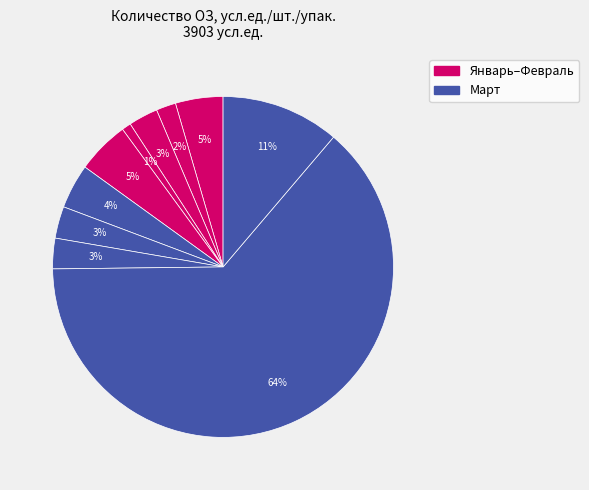

How many segments does this pie chart have?

10